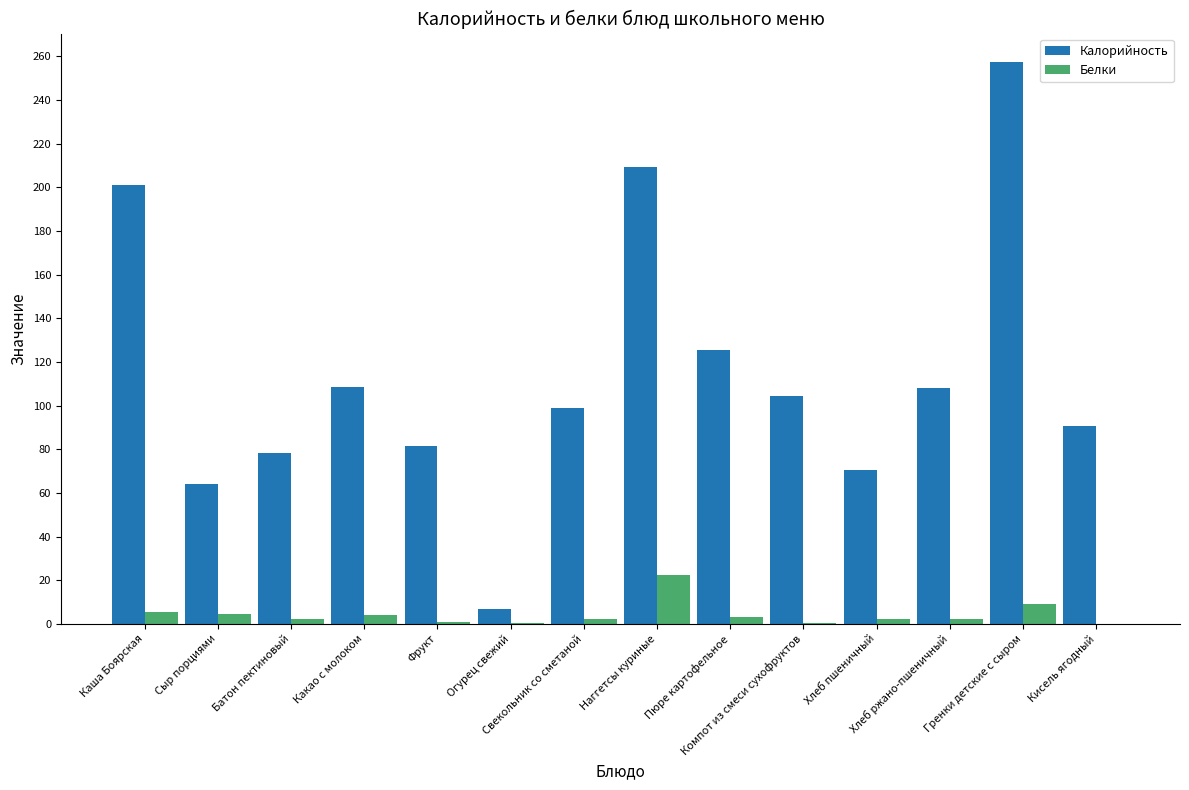

What is the sum of all Калорийность values?

1605.9